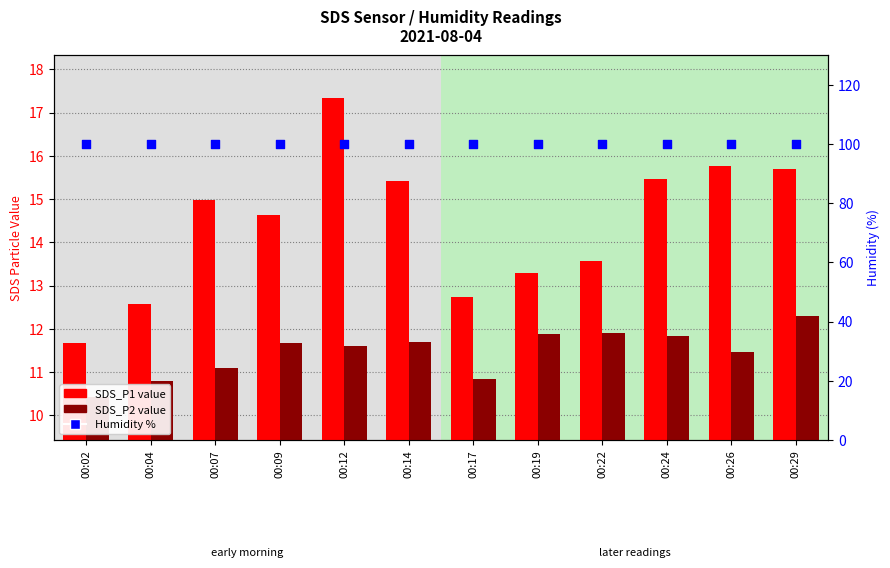

At how many categories does at least one series exceed 61?

12